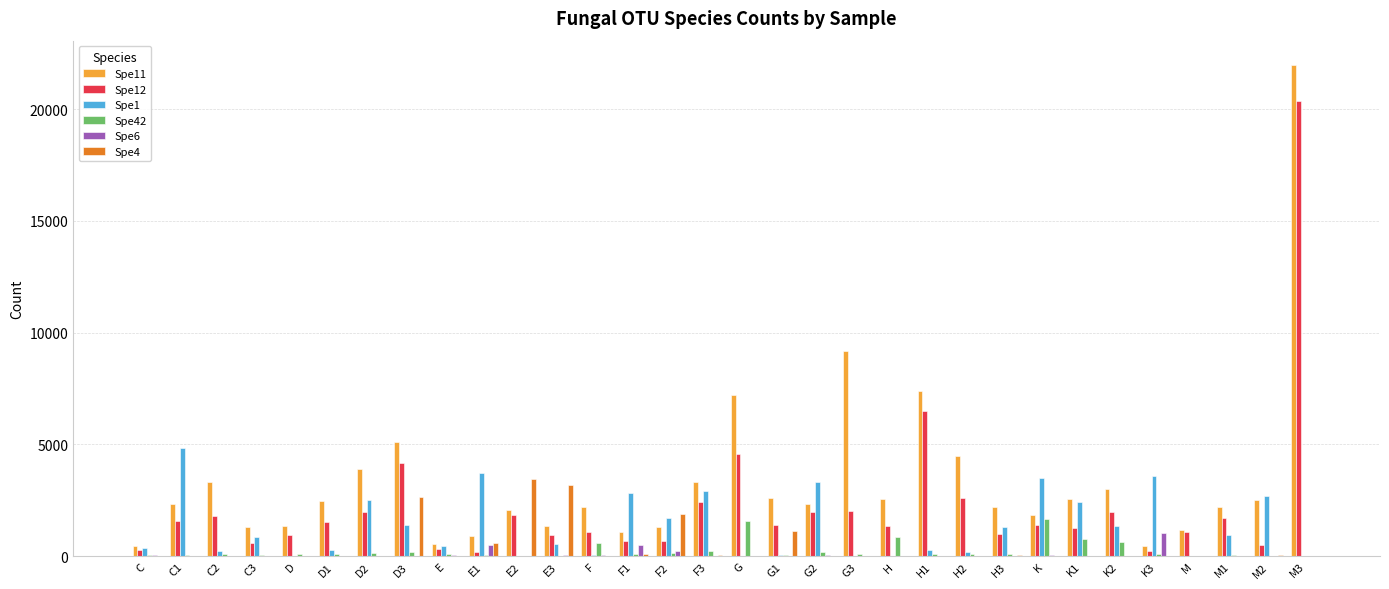

The Spe11 series shows 470 at C. True or false?

True